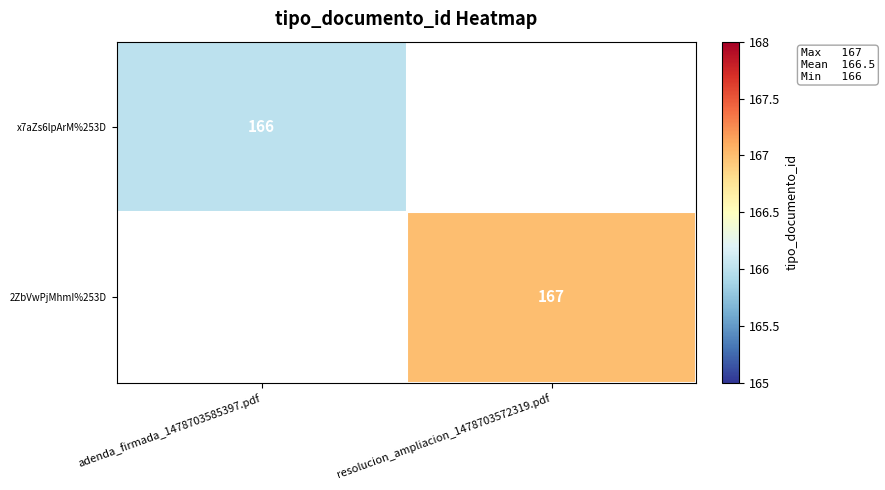

How many series are shown in this chart?

2